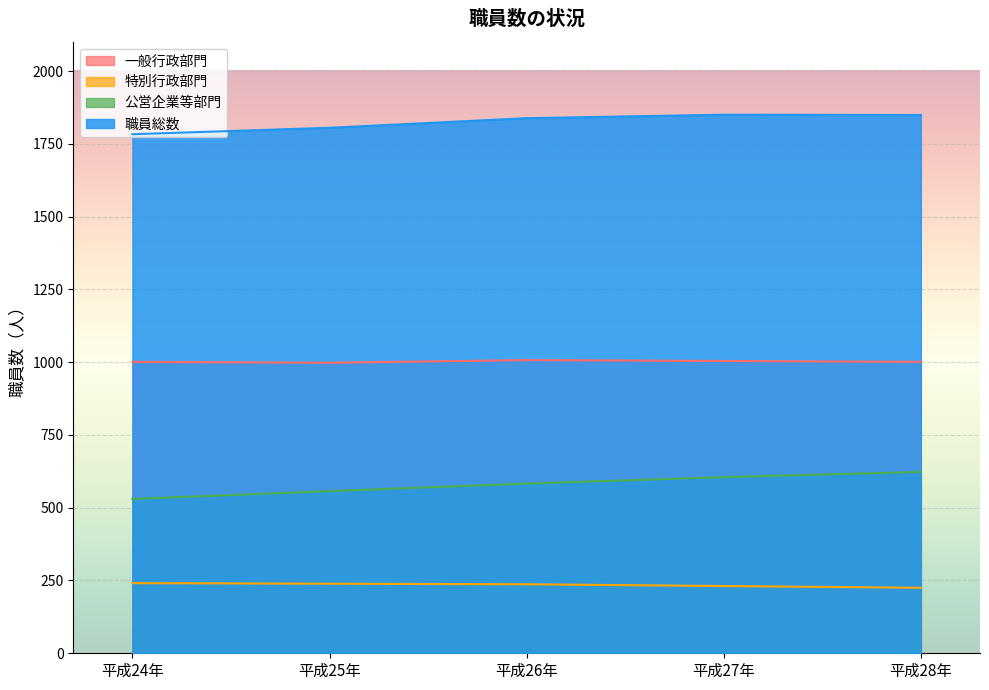

Which has a higher value, 平成28年 or 平成27年?

平成27年